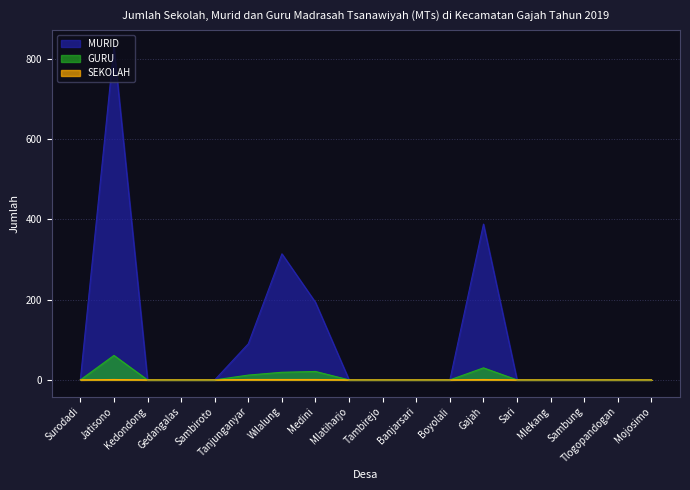

Is the value of SEKOLAH at Mojosimo greater than the value of MURID at Boyolali?

No